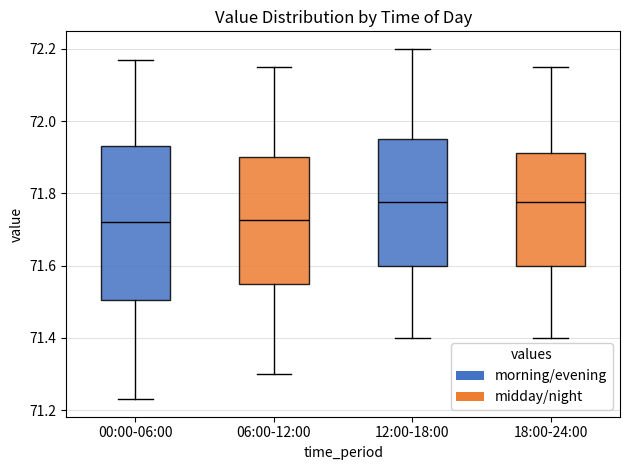

Reading left to right, transcribe this box plot: for each box, give where its median line is, the range the box spans, and where its two whiskers end, as read against the y-axis. The values are not printed on the chart, so give them approximately, as read against the axis.

00:00-06:00: median 71.72, box 71.50 to 71.94, whiskers 71.24 to 72.18
06:00-12:00: median 71.72, box 71.56 to 71.90, whiskers 71.30 to 72.16
12:00-18:00: median 71.78, box 71.60 to 71.96, whiskers 71.40 to 72.20
18:00-24:00: median 71.78, box 71.60 to 71.92, whiskers 71.40 to 72.16